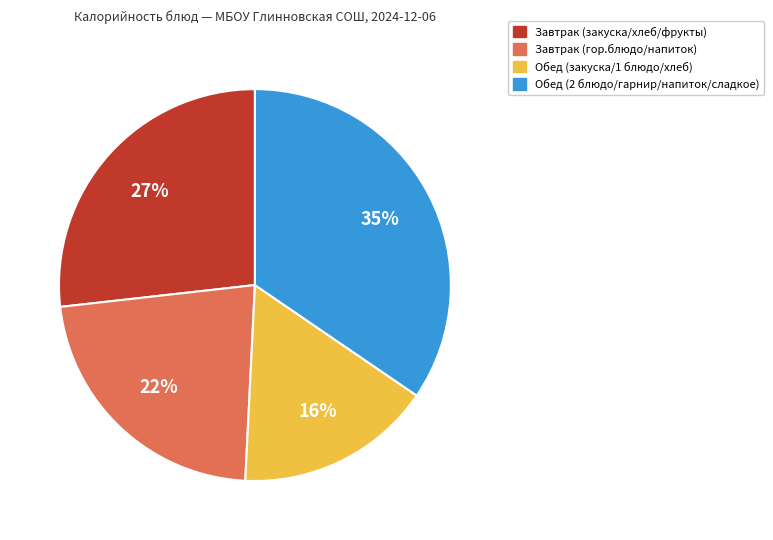

Is there any slice that represents more than half of the pie?

No